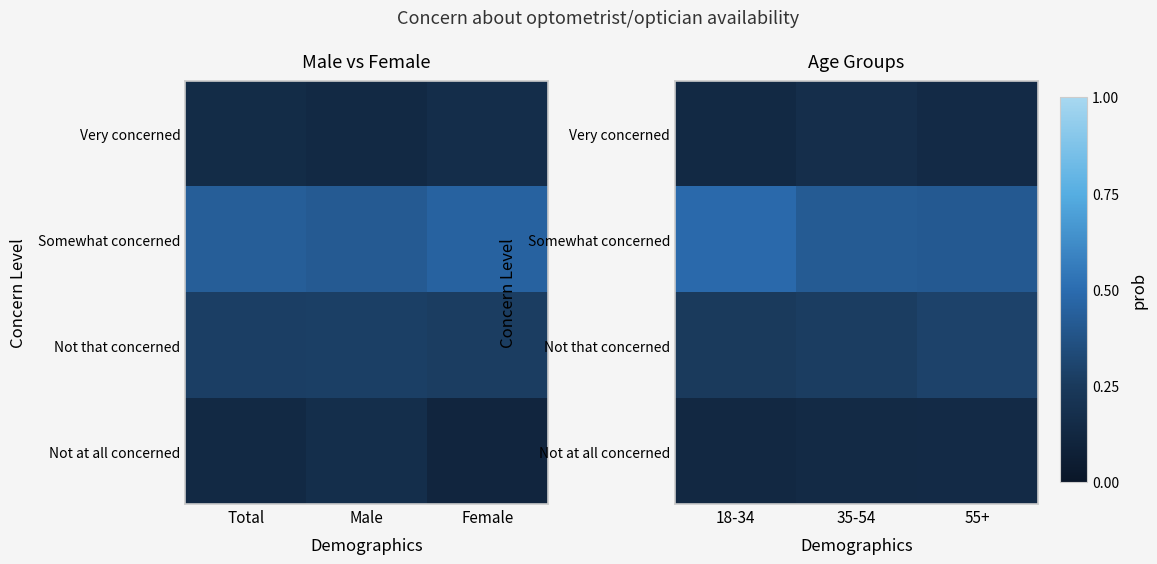

What is the sum of the Somewhat concerned values at 18-34 and 35-54?

0.9